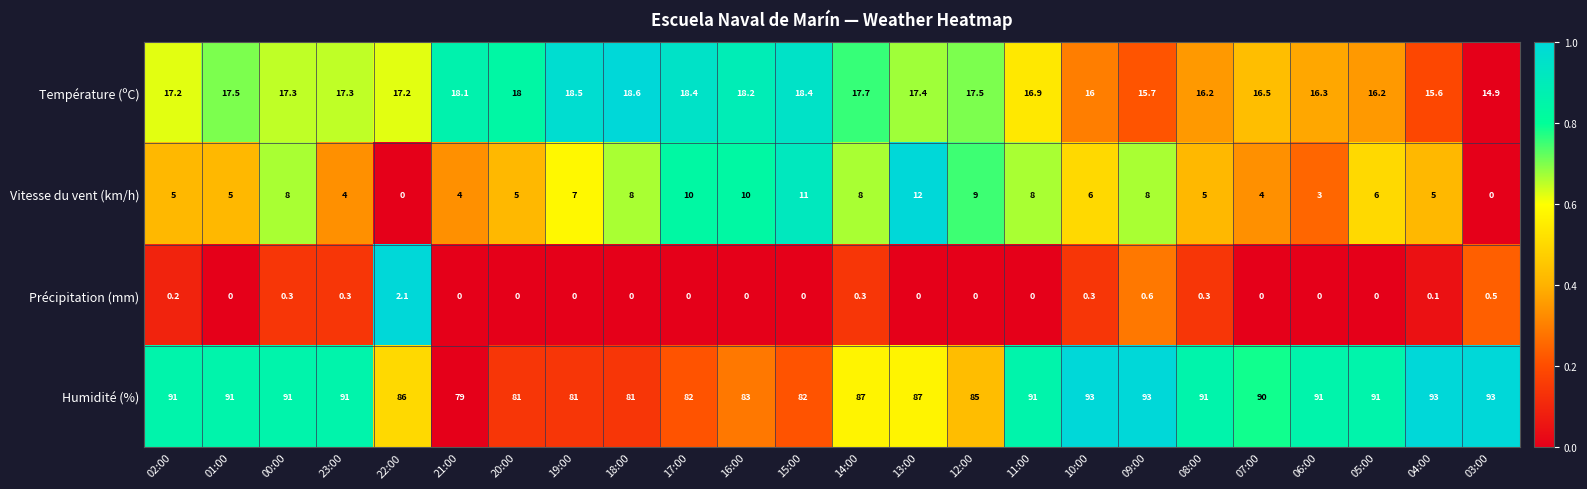

At which label does Température (ºC) first exceed 17?

02:00